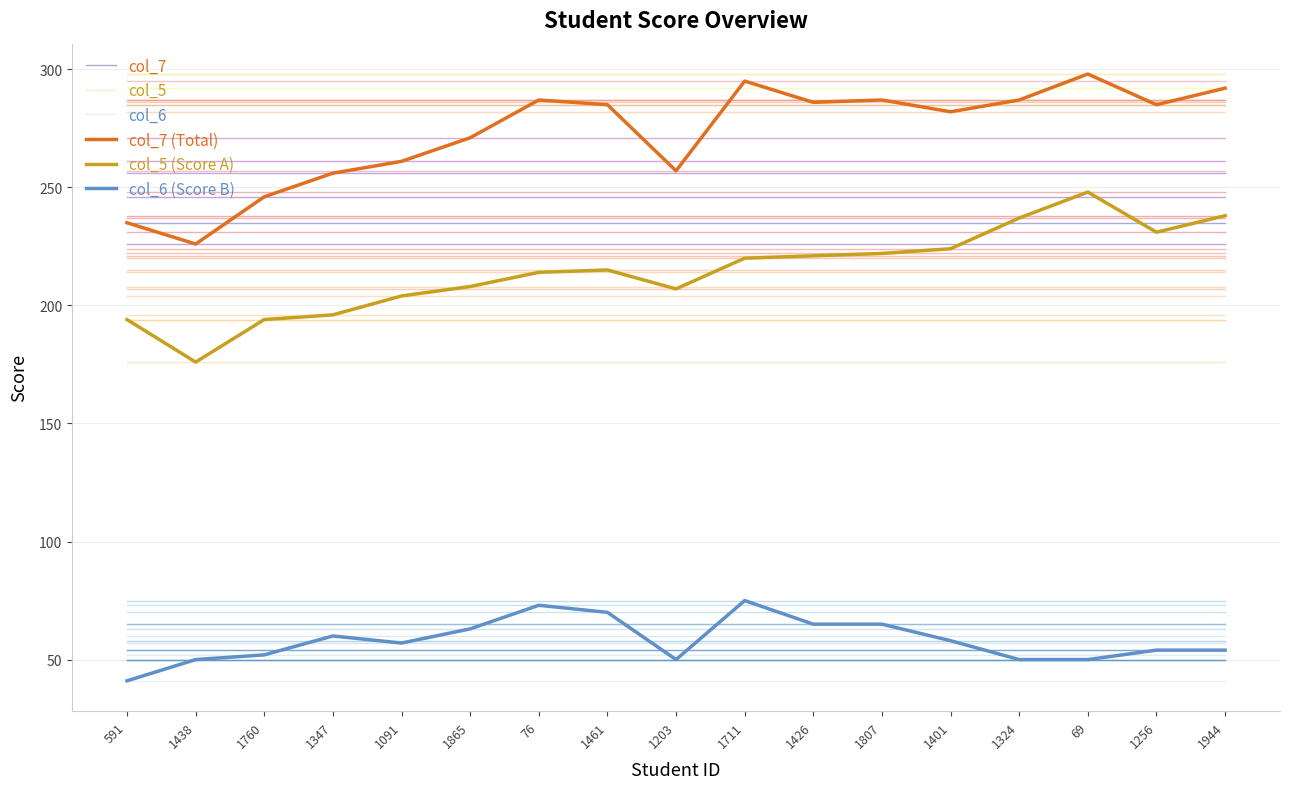

What position from the right is 1865?

12